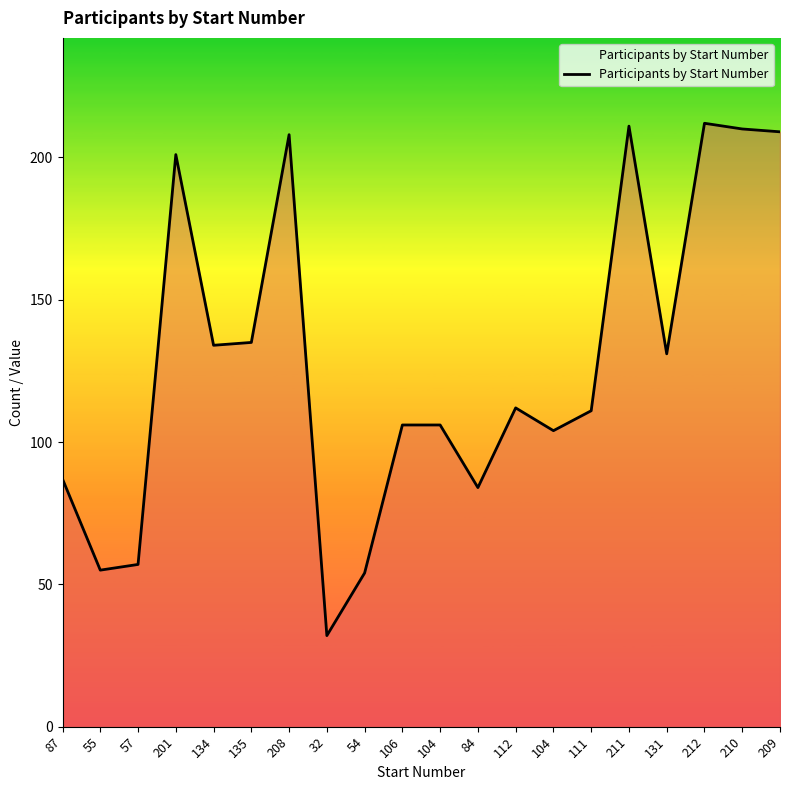

What is the sum of all values?

2559